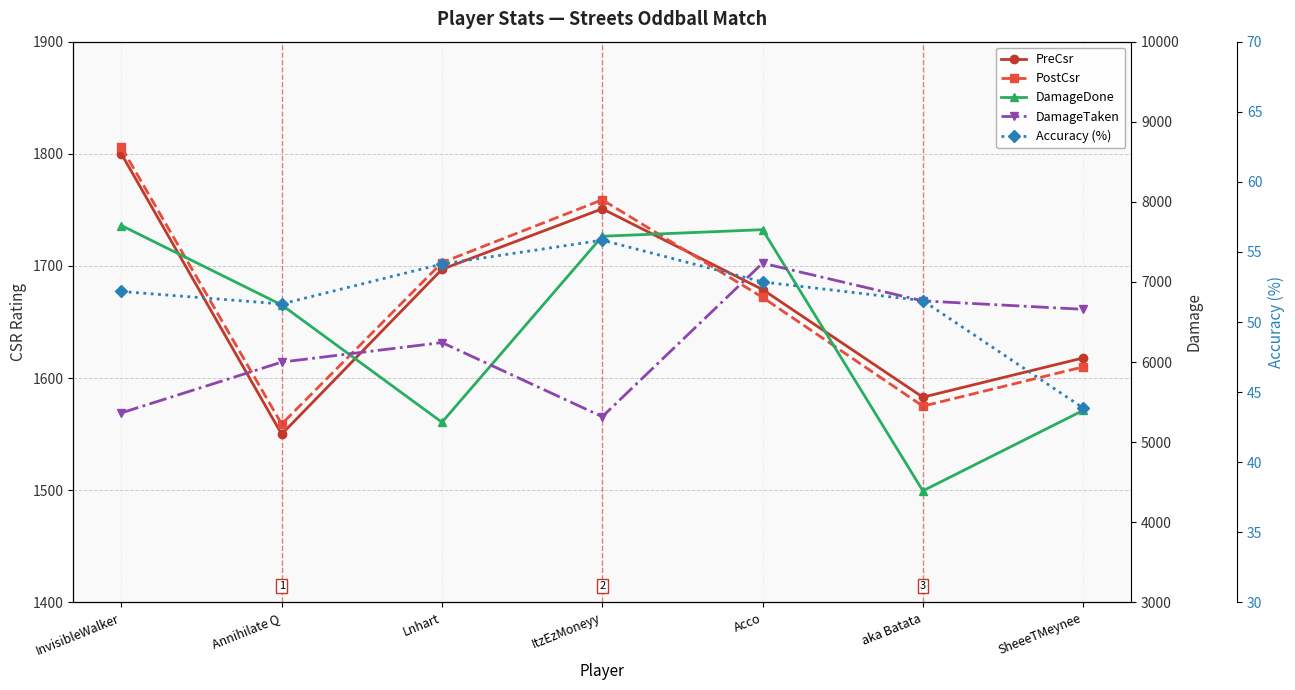

What is the maximum value shown in the chart?

7705.0